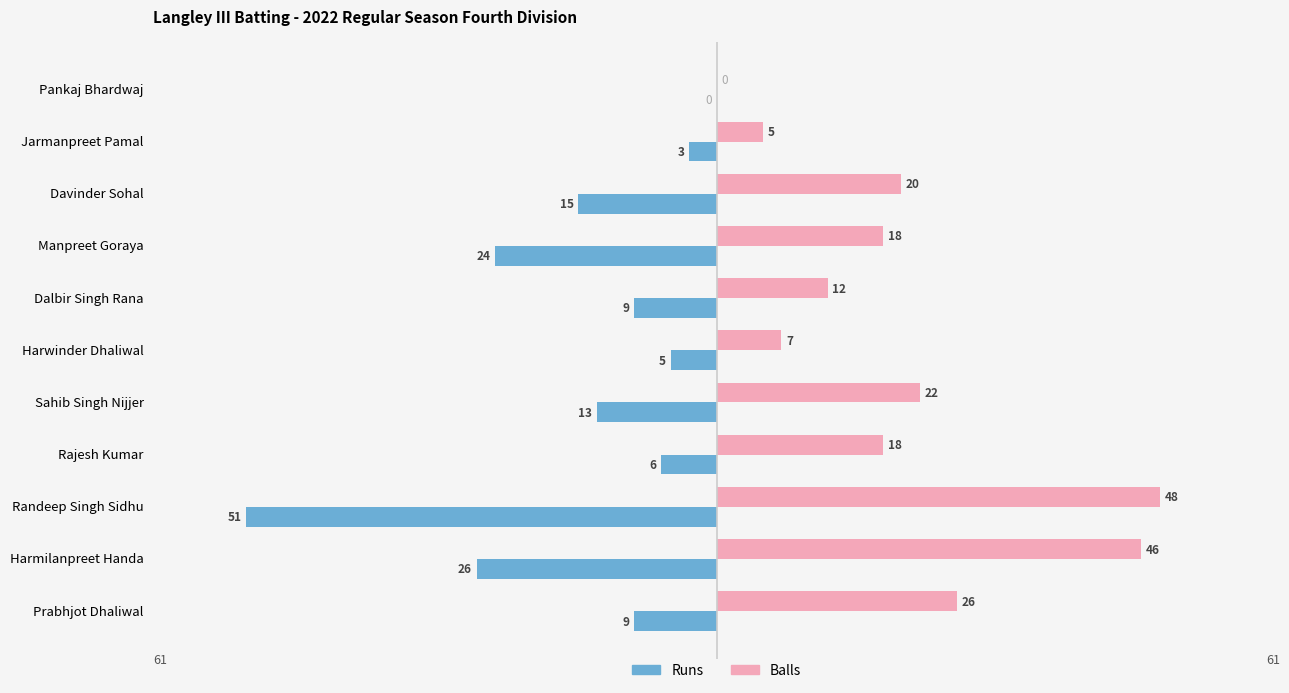

Count the number of data series in this chart.

2